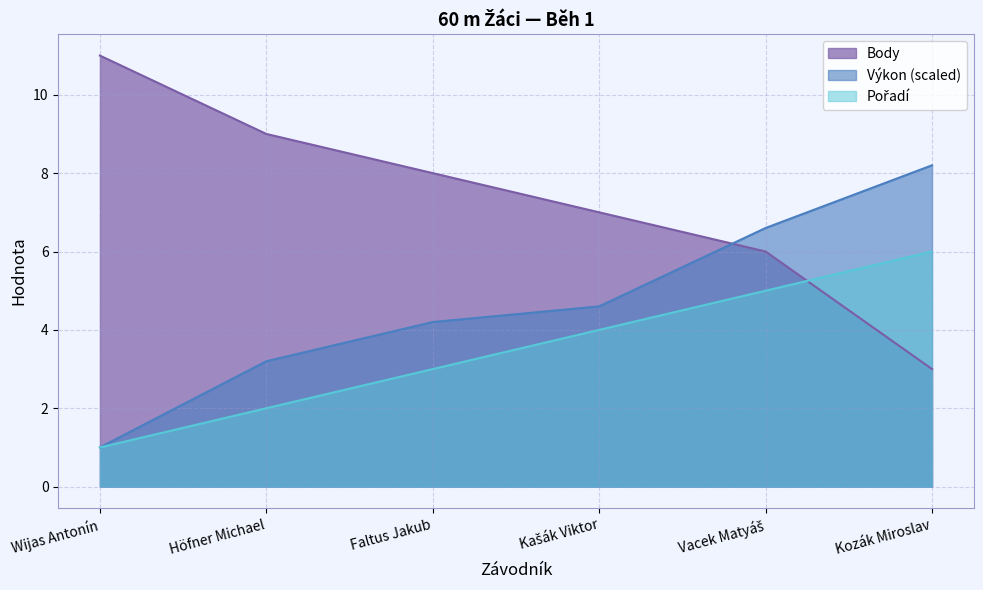

Does the chart have visible grid lines?

Yes